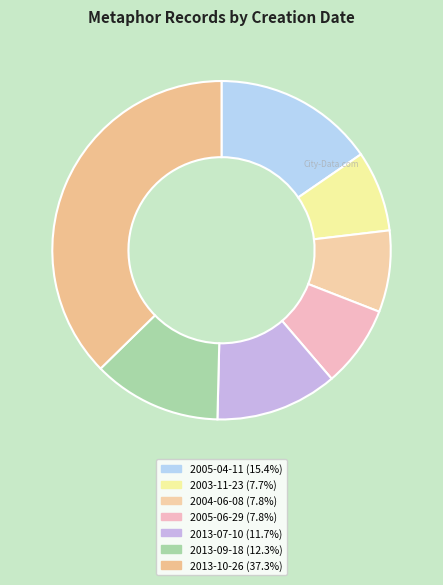

To the nearest percent, what is the average slice percentage?

14%